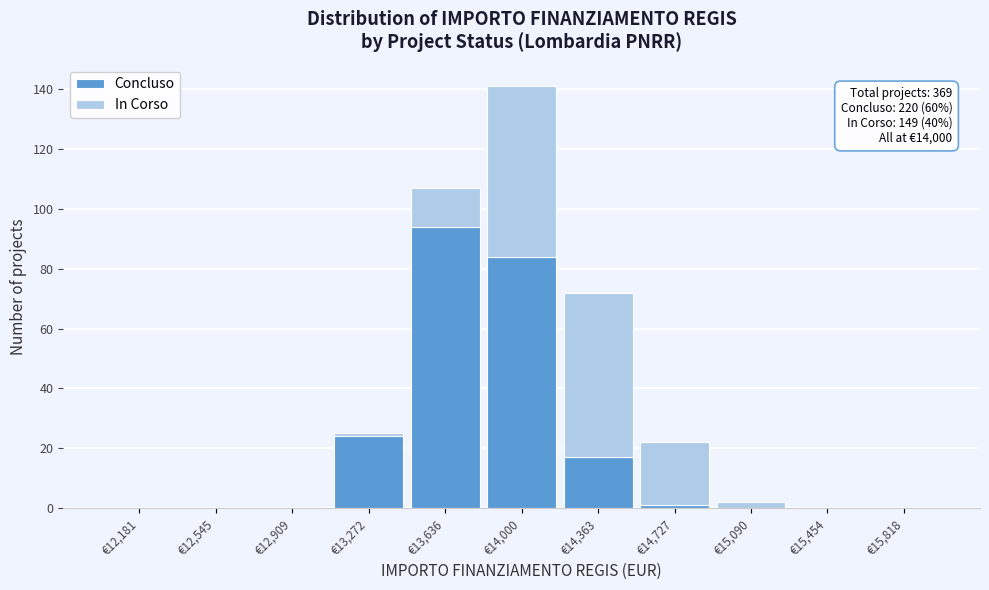

Which range on the x-axis has the tallest stacked bar (by total height)?

13800 to 14200